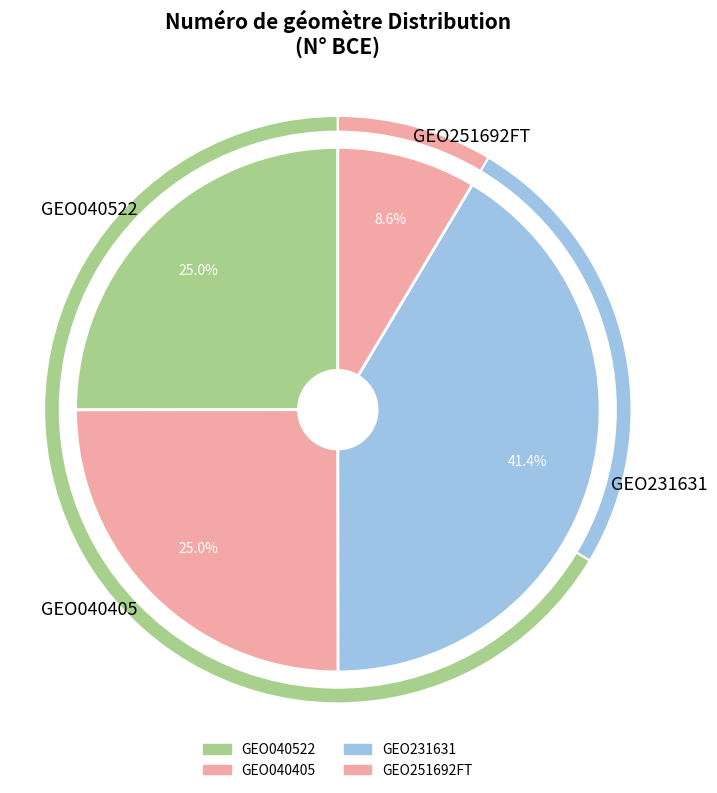

How many slices are in this pie chart?

4